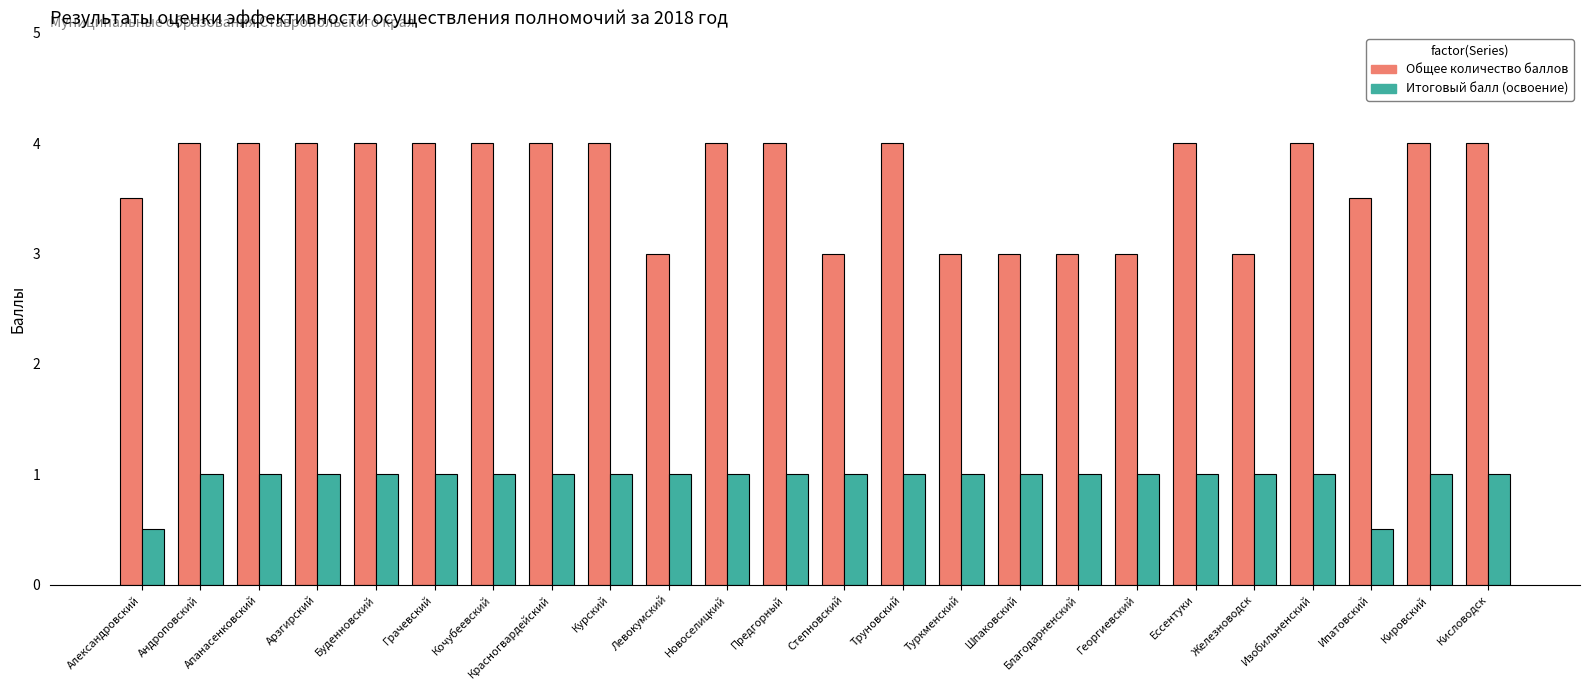

Rank the series at Курский from highest to lowest value.

Общее количество баллов, Итоговый балл (освоение)